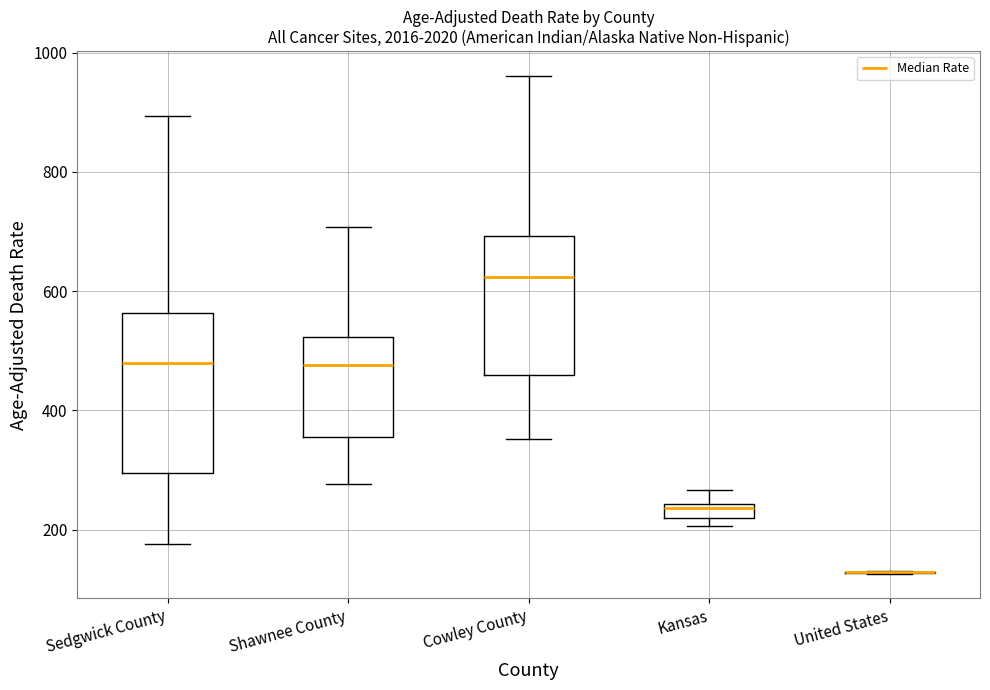

Where does the median line of the box for Cowley County sit on the y-axis? The values are not printed on the chart, so give them approximately, as read against the axis.

620